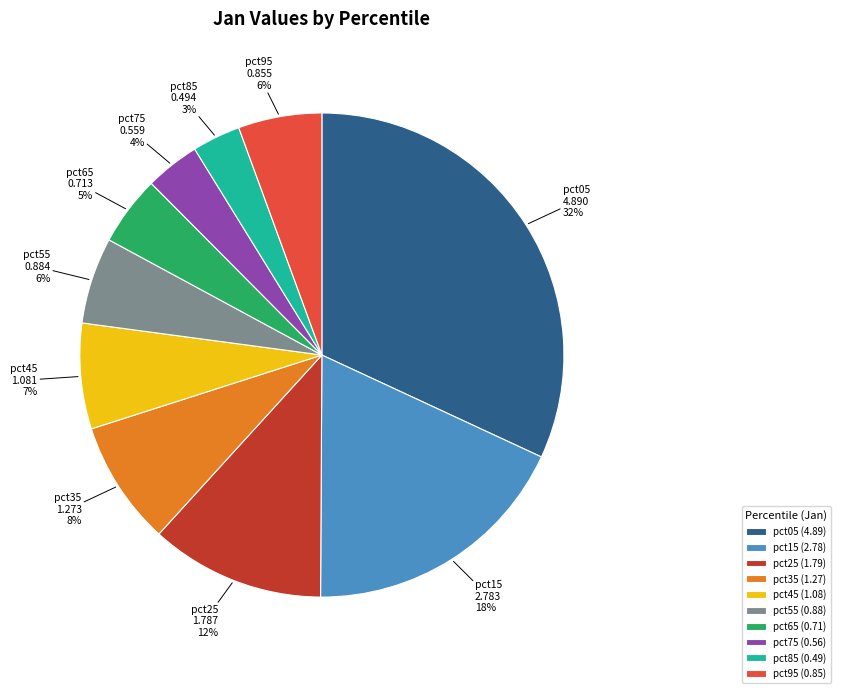

Count the number of slices in the pie.

10